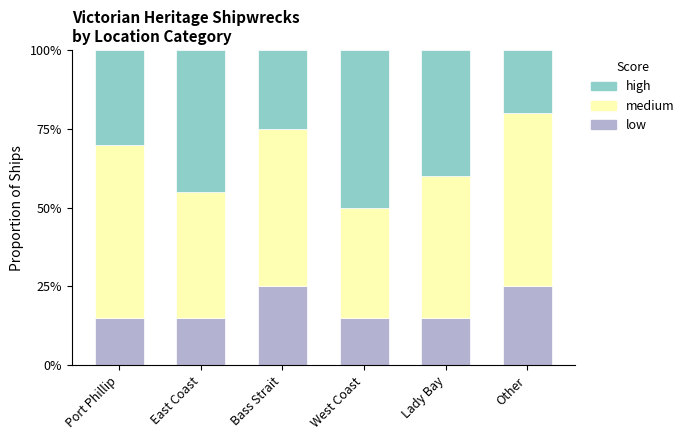

What is the label of the 2nd bar from the right?

Lady Bay